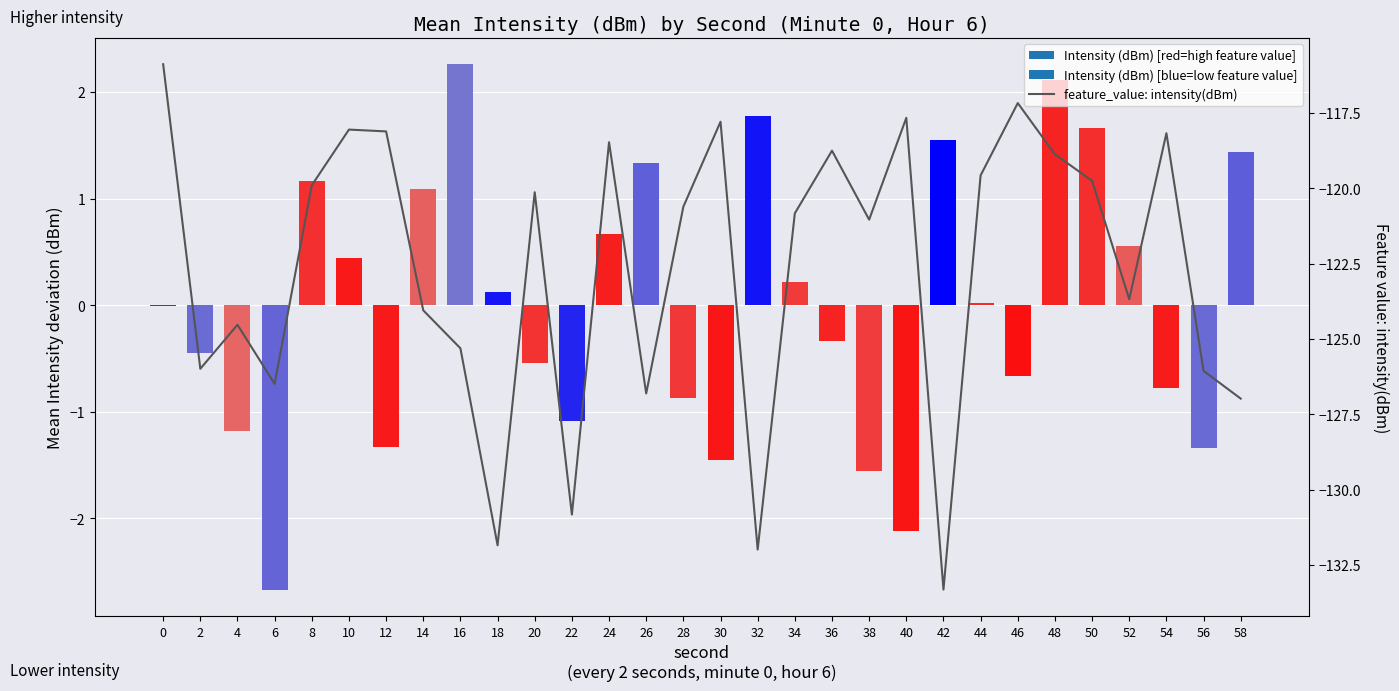

How many bars are there in total?

30